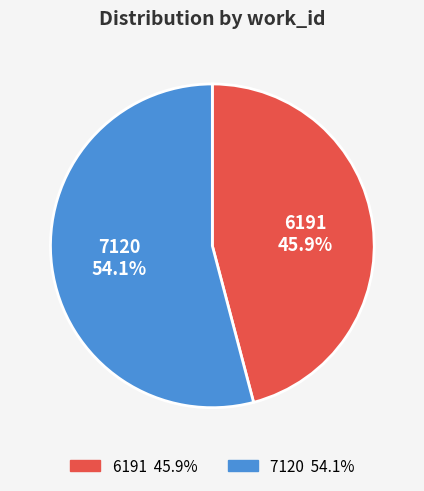

To the nearest percent, what is the difference between the largest and smallest slice percentages?

8%